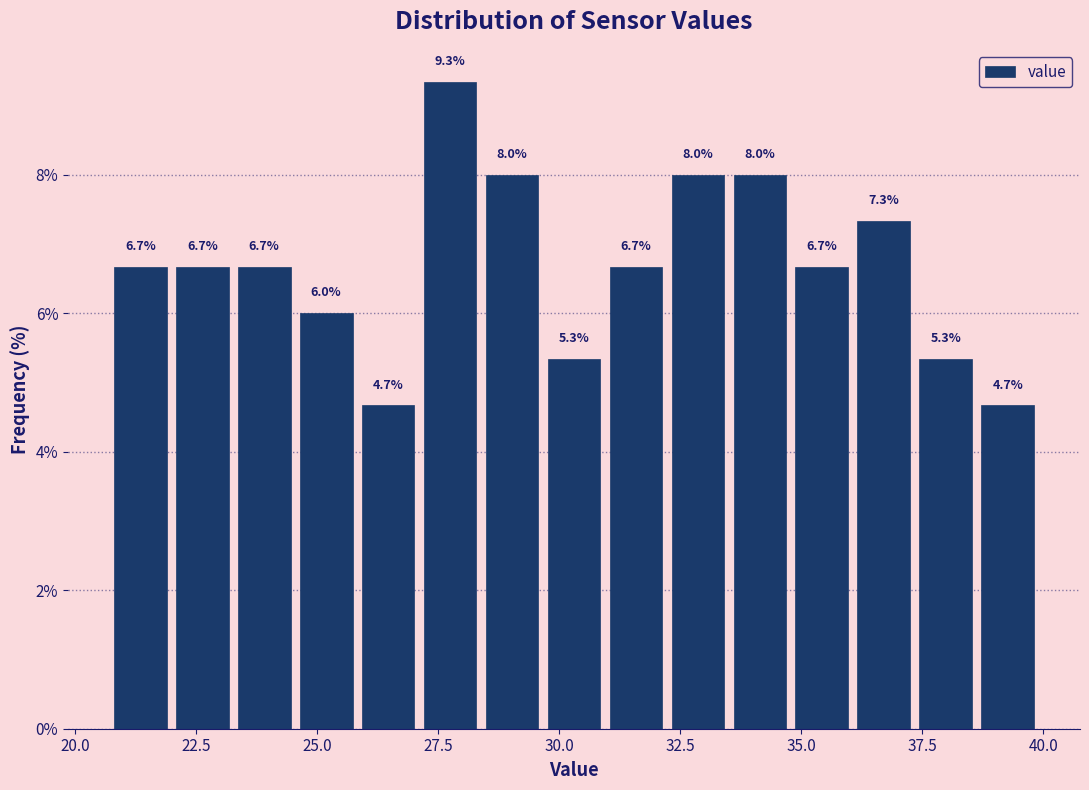

Read against the x-axis, roughly where is the centre of the tallest bar?

27.5